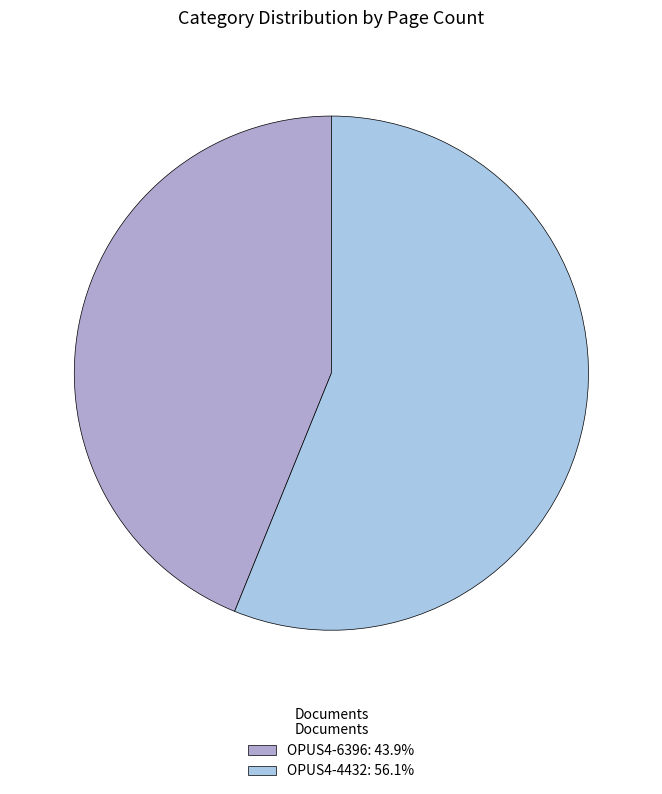

Is it true that OPUS4-4432 is 66% of the pie?

False